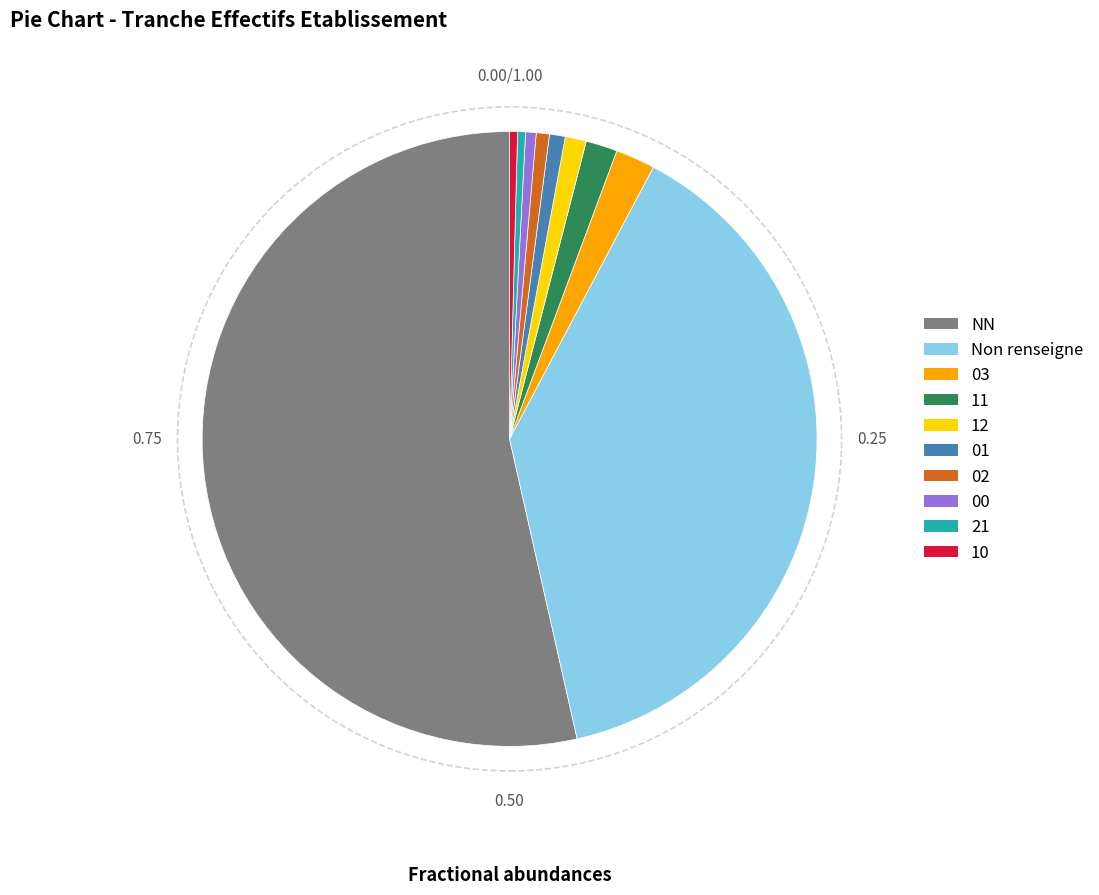

Is it true that 03 is 17% of the pie?

False